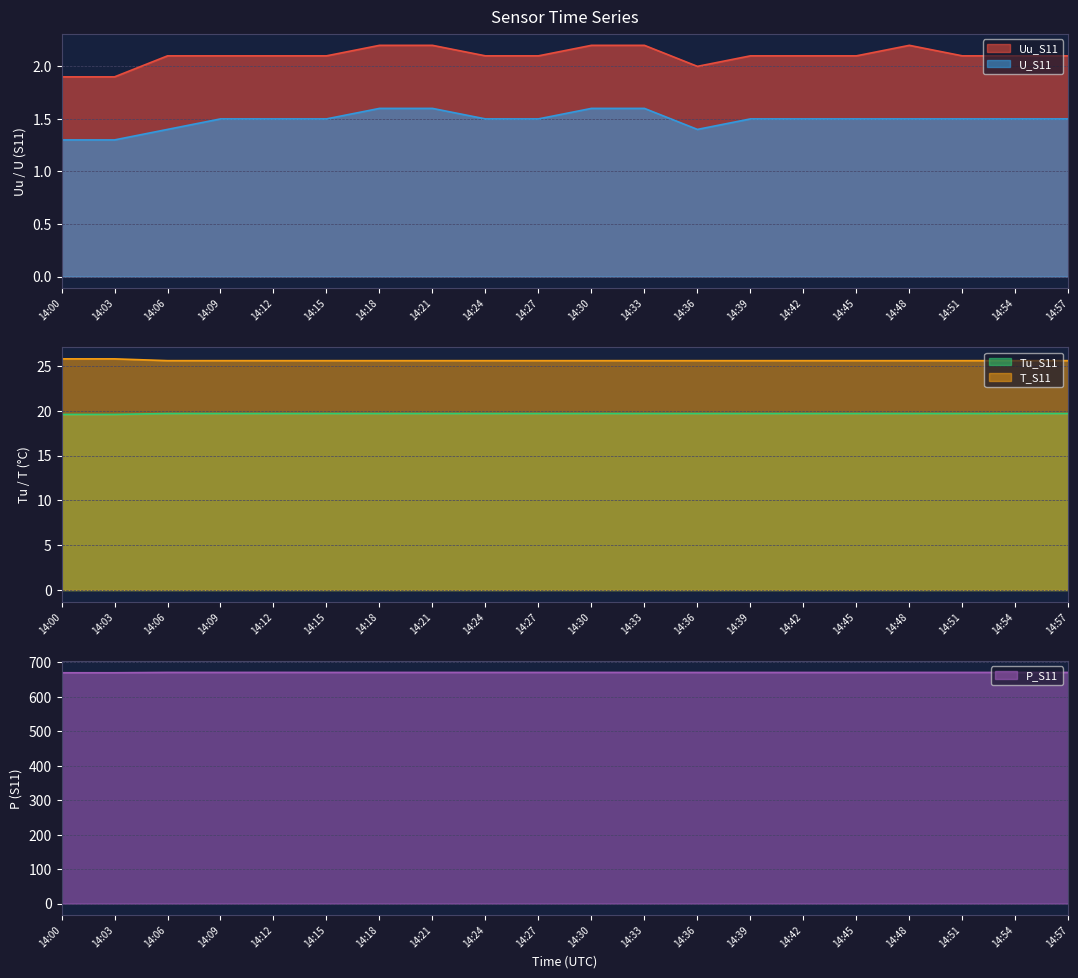

How many data points in Uu_S11 are above 2?

17